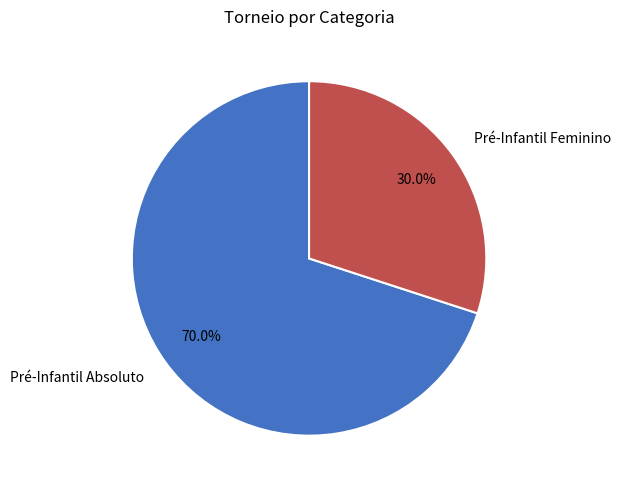

The Pré-Infantil Feminino slice represents 42% of the pie. True or false?

False